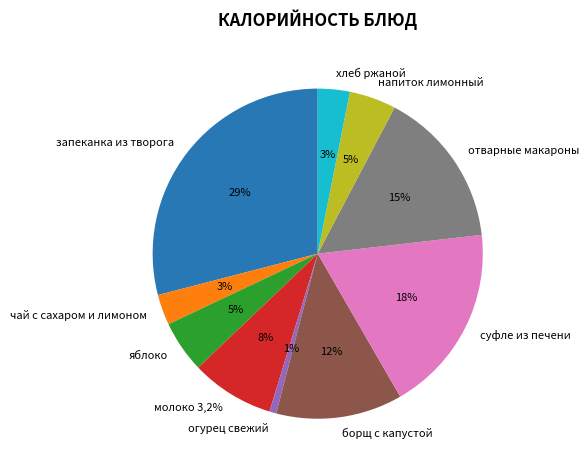

Does чай с сахаром и лимоном represent more than half of the total?

No